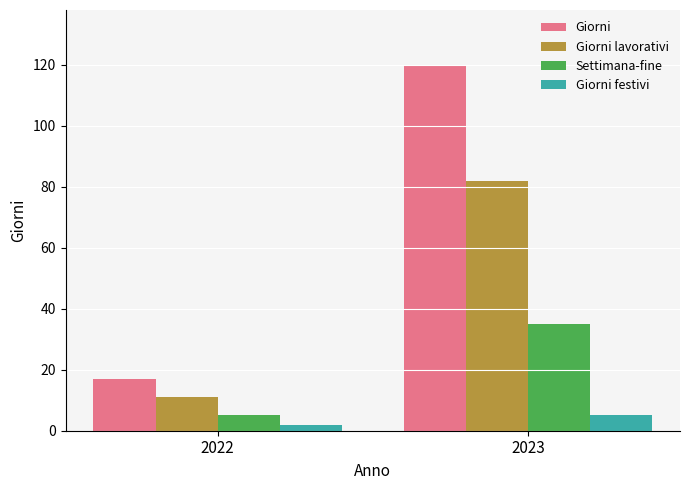

Reading left to right, extract all data points from this chart.

Giorni: 2022=17	2023=120
Giorni lavorativi: 2022=11	2023=82
Settimana-fine: 2022=5	2023=35
Giorni festivi: 2022=2	2023=5